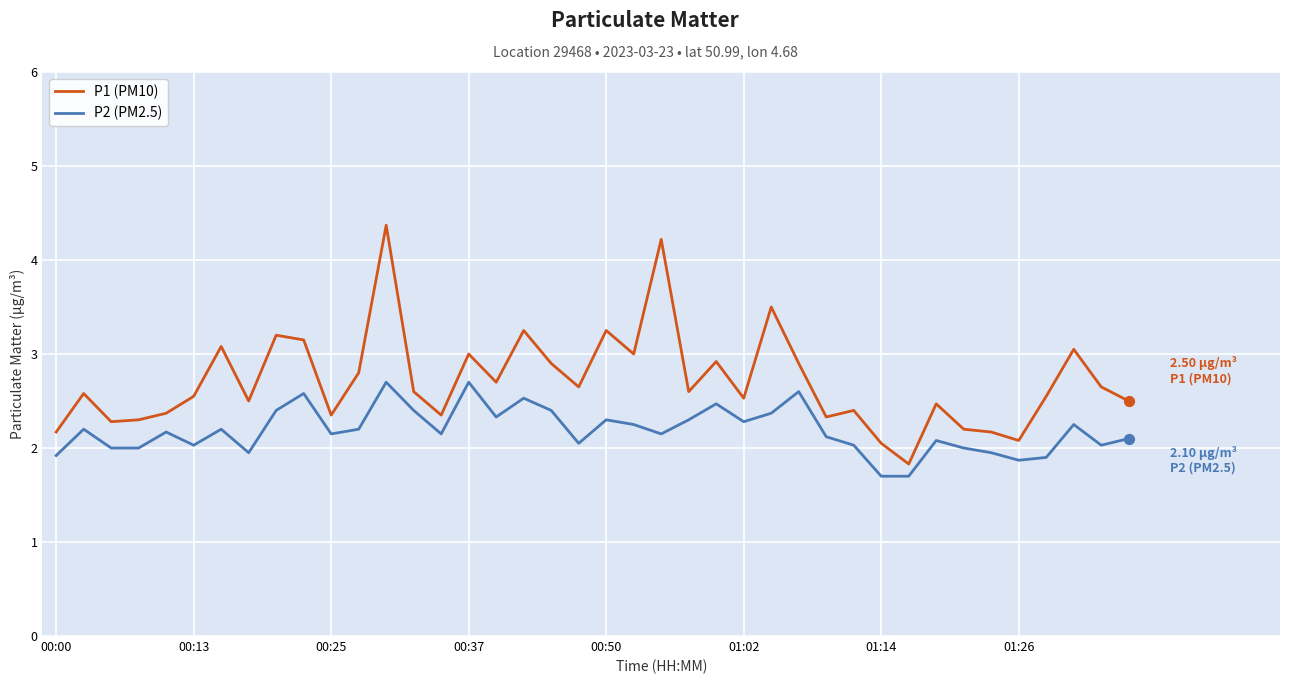

What is the minimum value for P1 (PM10)?

1.8